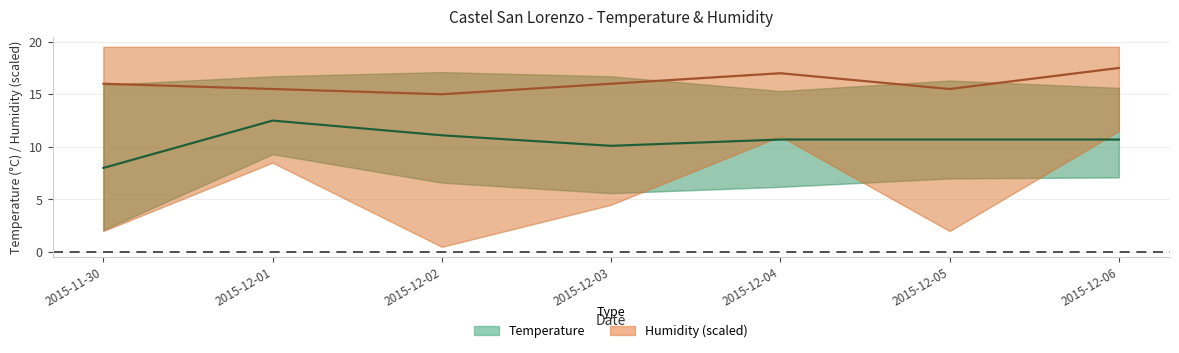

Which series changed the most between 2015-12-03 and 2015-12-06?

Hum Med (scaled)